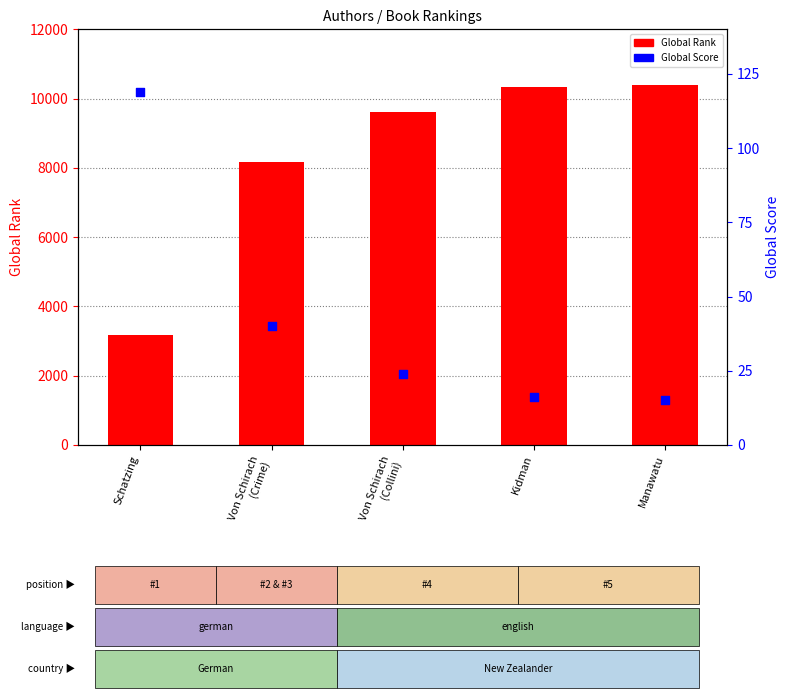

Which series reaches the maximum Y coordinate?

Global Rank